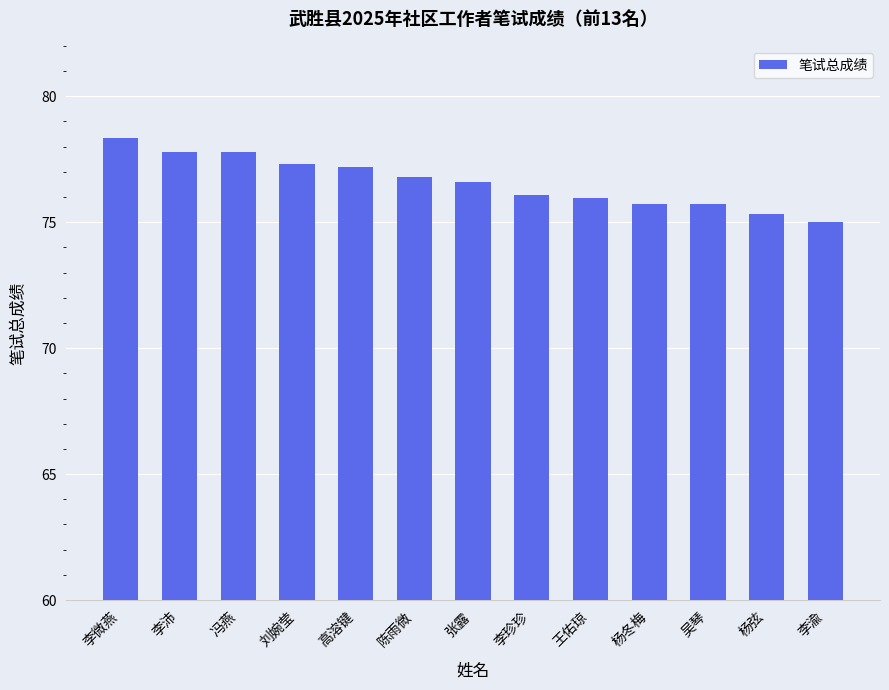

What is the difference between the second highest and minimum values?

2.8